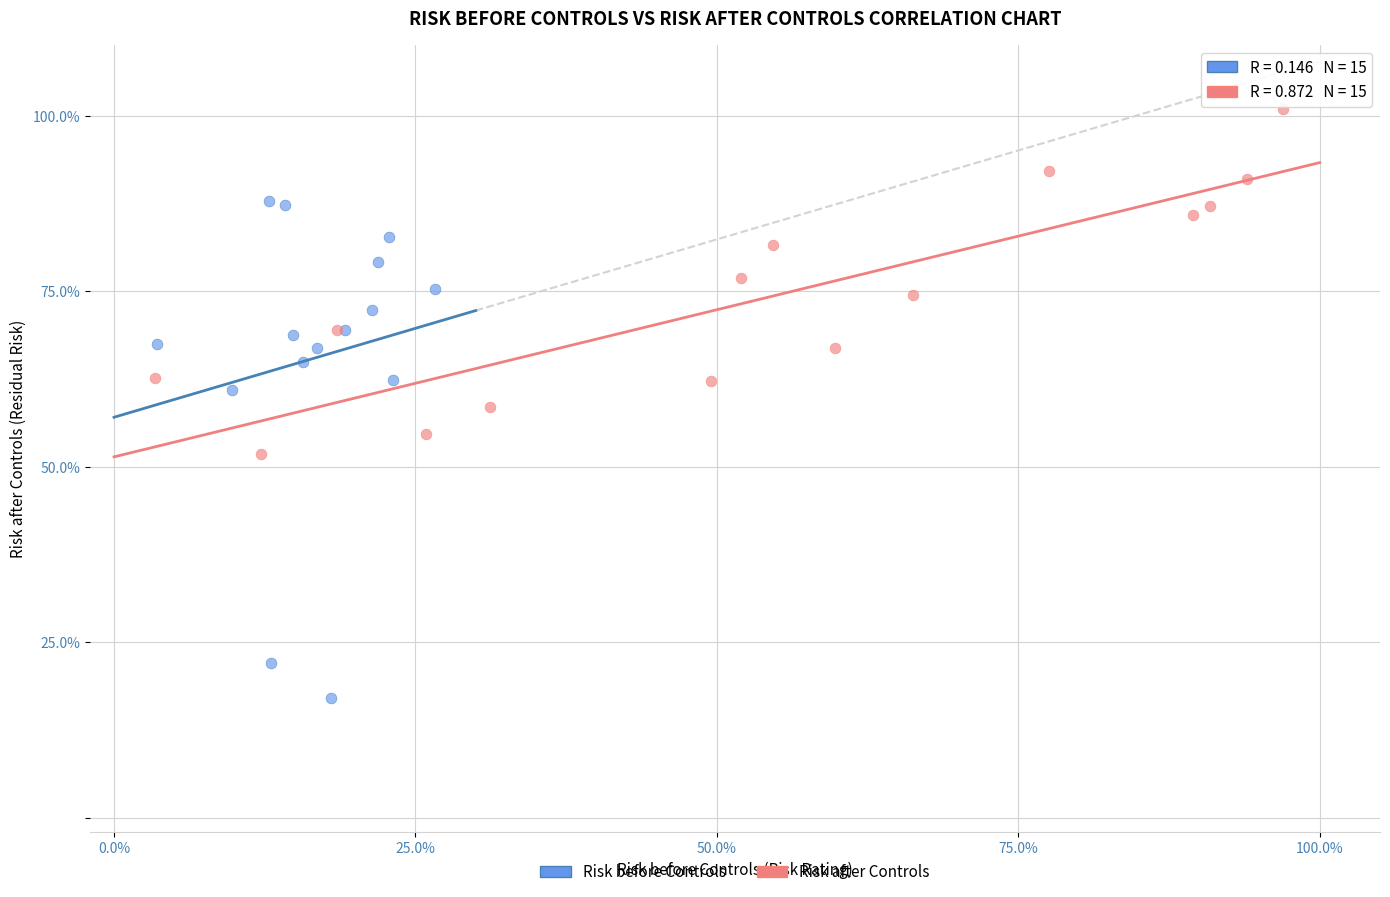

What are all the series names shown in the legend?

Risk before Controls, Risk after Controls